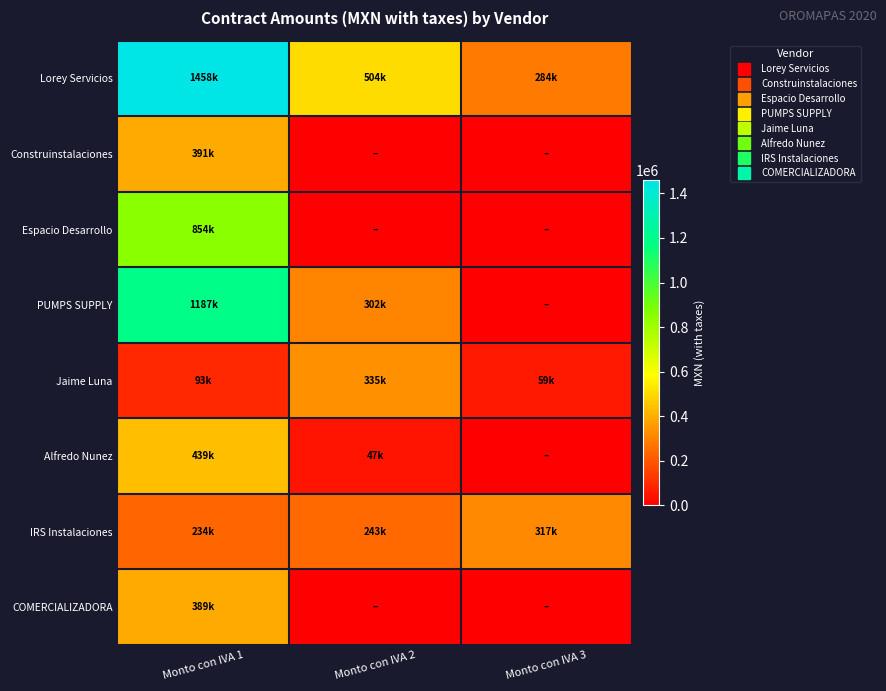

Count the number of data series in this chart.

8